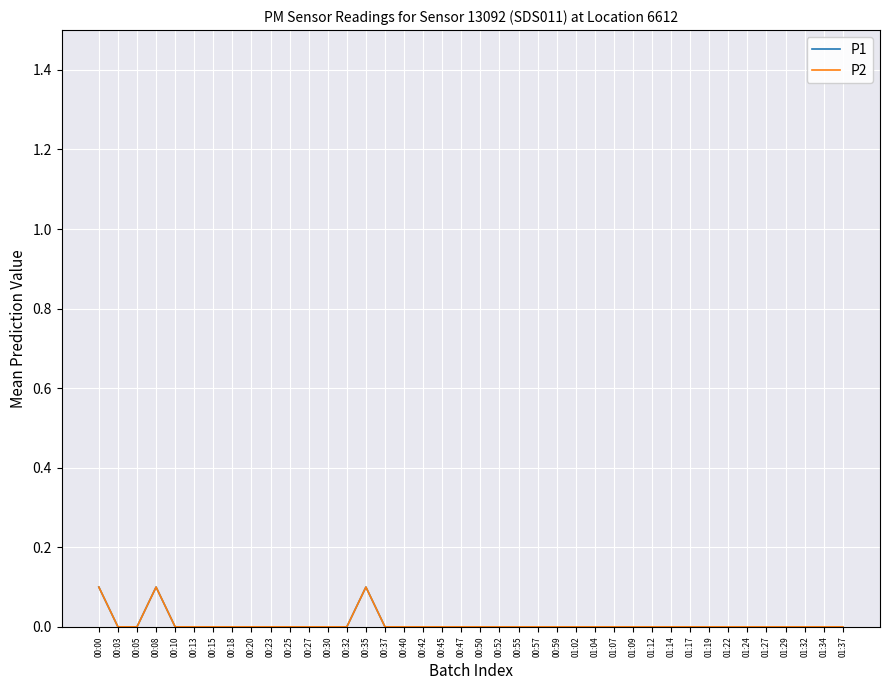

Rank the series at 01:32 from lowest to highest value.

P1, P2